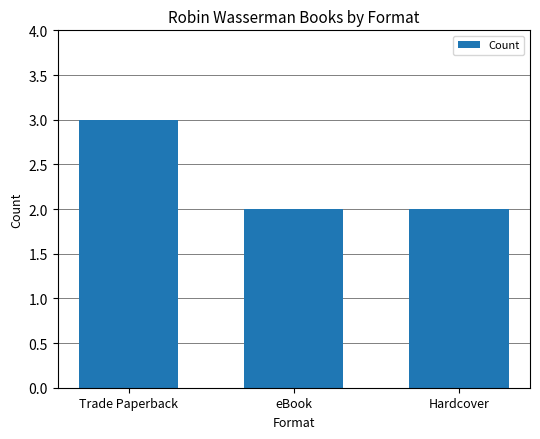

What is the difference between the values at Trade Paperback and eBook?

1